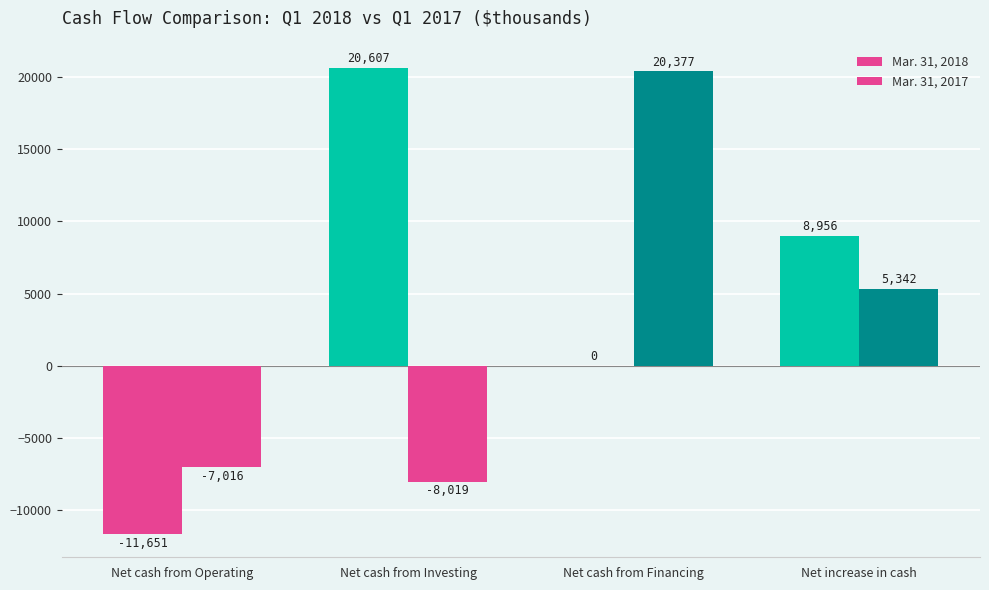

Rank the series by their average value, from highest to lowest.

Mar. 31, 2018, Mar. 31, 2017